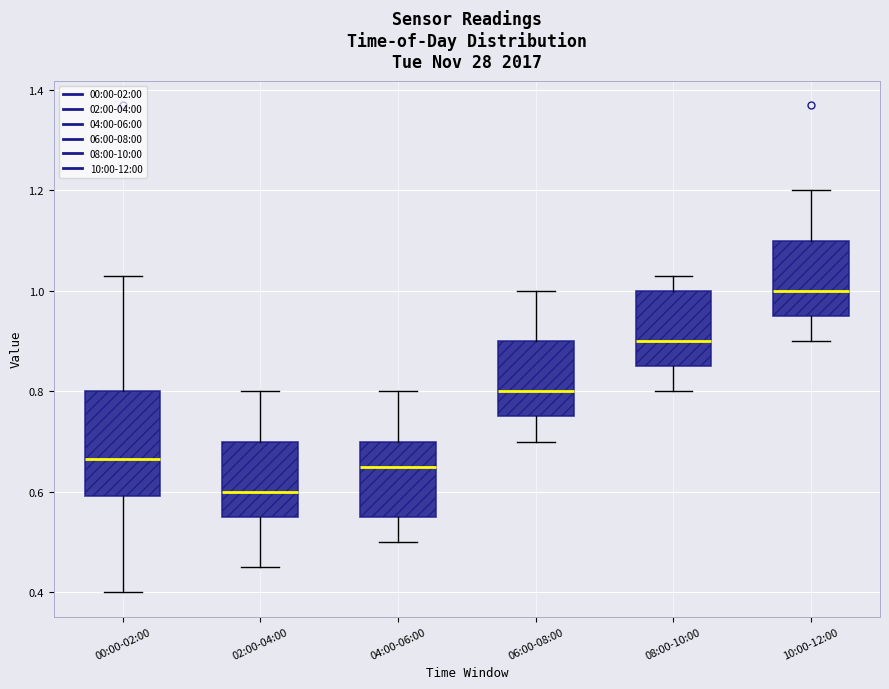

Reading left to right, read every box against the y-axis: the position of its median line, the range the box covers, and the ends of its whiskers. The values are not printed on the chart, so give them approximately, as read against the axis.

00:00-02:00: median 0.66, box 0.60 to 0.80, whiskers 0.40 to 1.04
02:00-04:00: median 0.60, box 0.56 to 0.70, whiskers 0.46 to 0.80
04:00-06:00: median 0.66, box 0.56 to 0.70, whiskers 0.50 to 0.80
06:00-08:00: median 0.80, box 0.76 to 0.90, whiskers 0.70 to 1.00
08:00-10:00: median 0.90, box 0.86 to 1.00, whiskers 0.80 to 1.04
10:00-12:00: median 1.00, box 0.96 to 1.10, whiskers 0.90 to 1.20